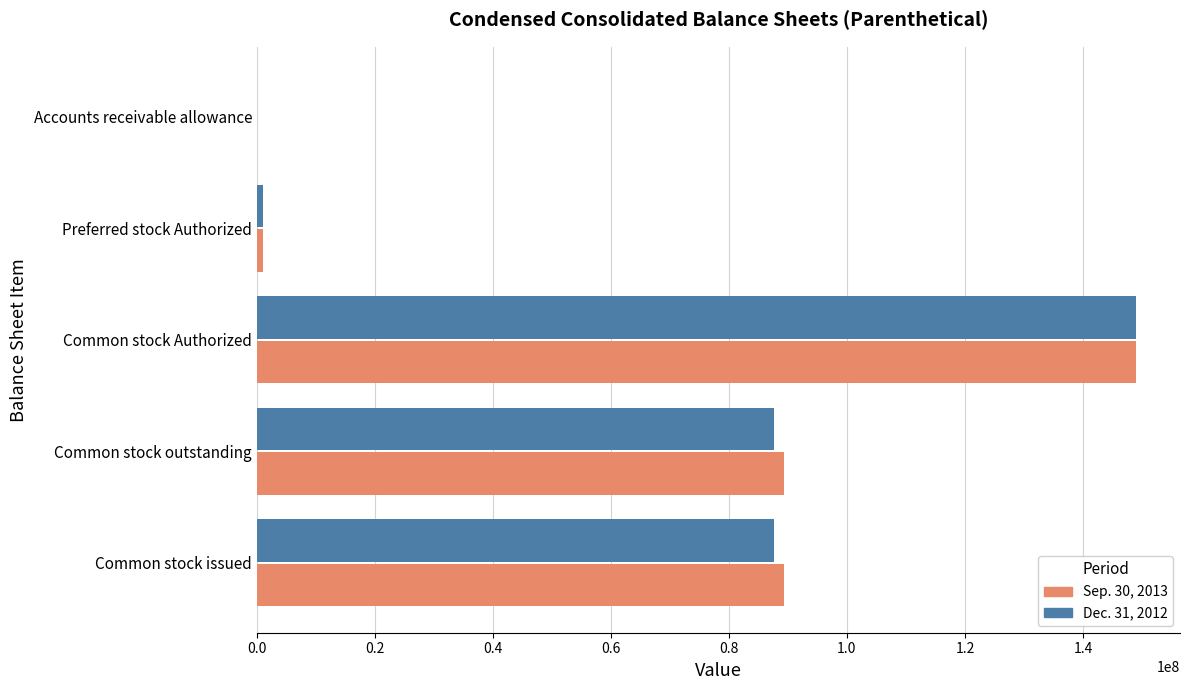

What is the total value across all series at Common stock Authorized?

298000000